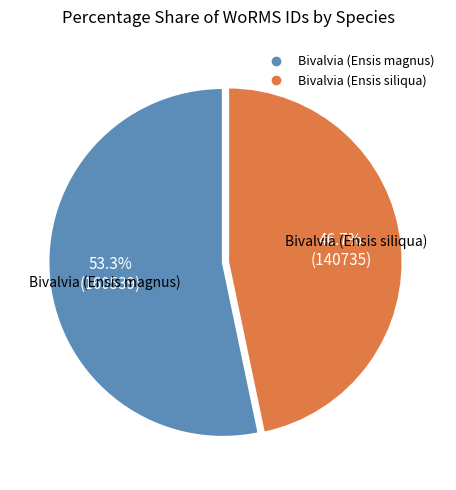

Count the number of slices in the pie.

2